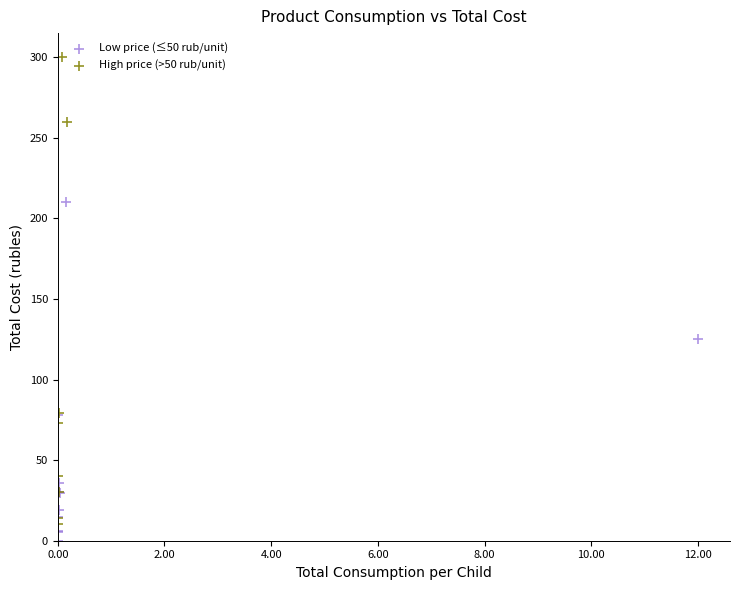

Which series reaches the minimum Y coordinate?

Low price (≤50 rub/unit)